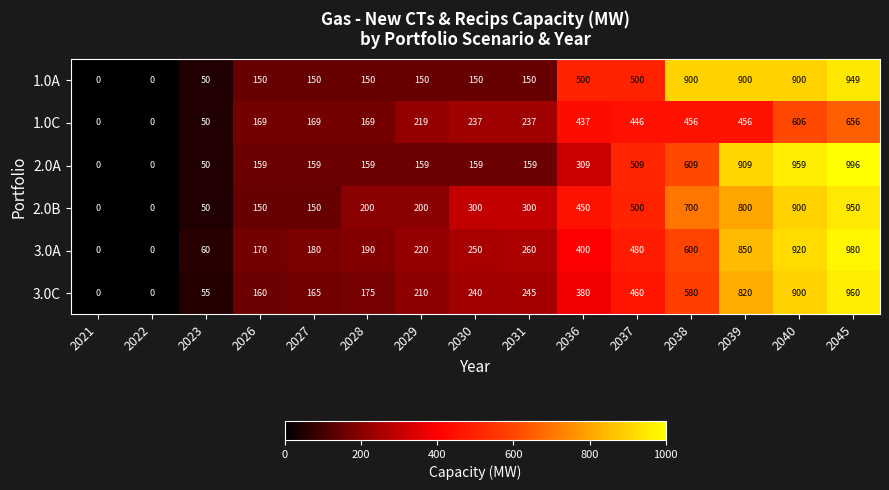

Which series changed the most between 2022 and 2039?

2.0A